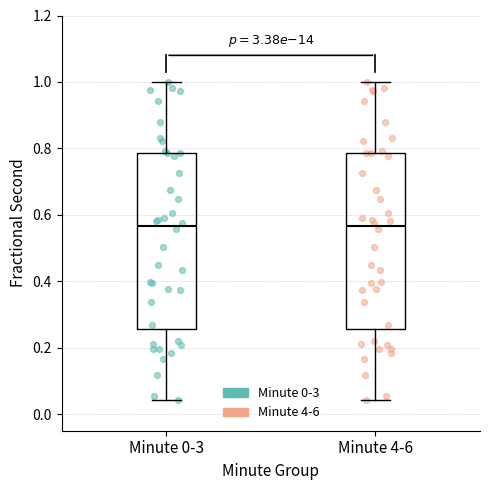

Reading left to right, read every box against the y-axis: the position of its median line, the range the box covers, and the ends of its whiskers. The values are not printed on the chart, so give them approximately, as read against the axis.

Minute 0-3: median 0.56, box 0.26 to 0.78, whiskers 0.04 to 1.00
Minute 4-6: median 0.56, box 0.26 to 0.78, whiskers 0.04 to 1.00